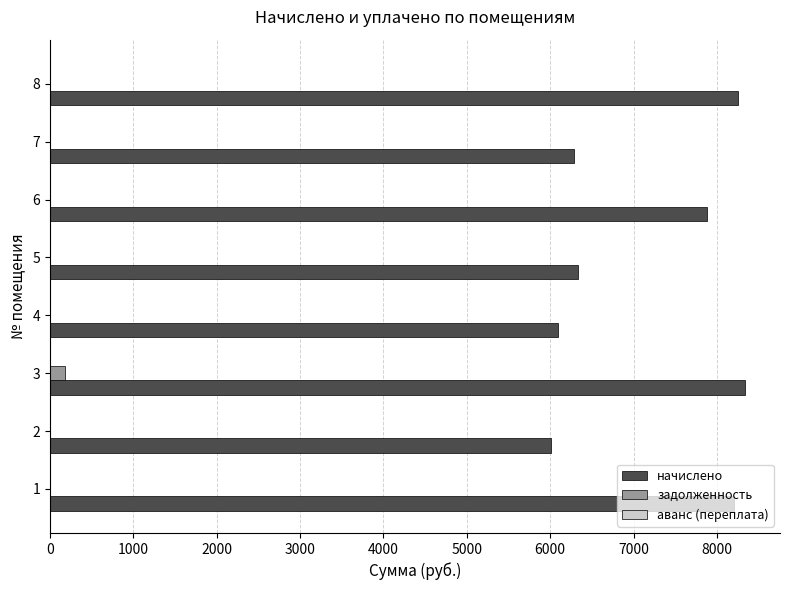

The value of задолженность at 8 is 0.0. True or false?

True